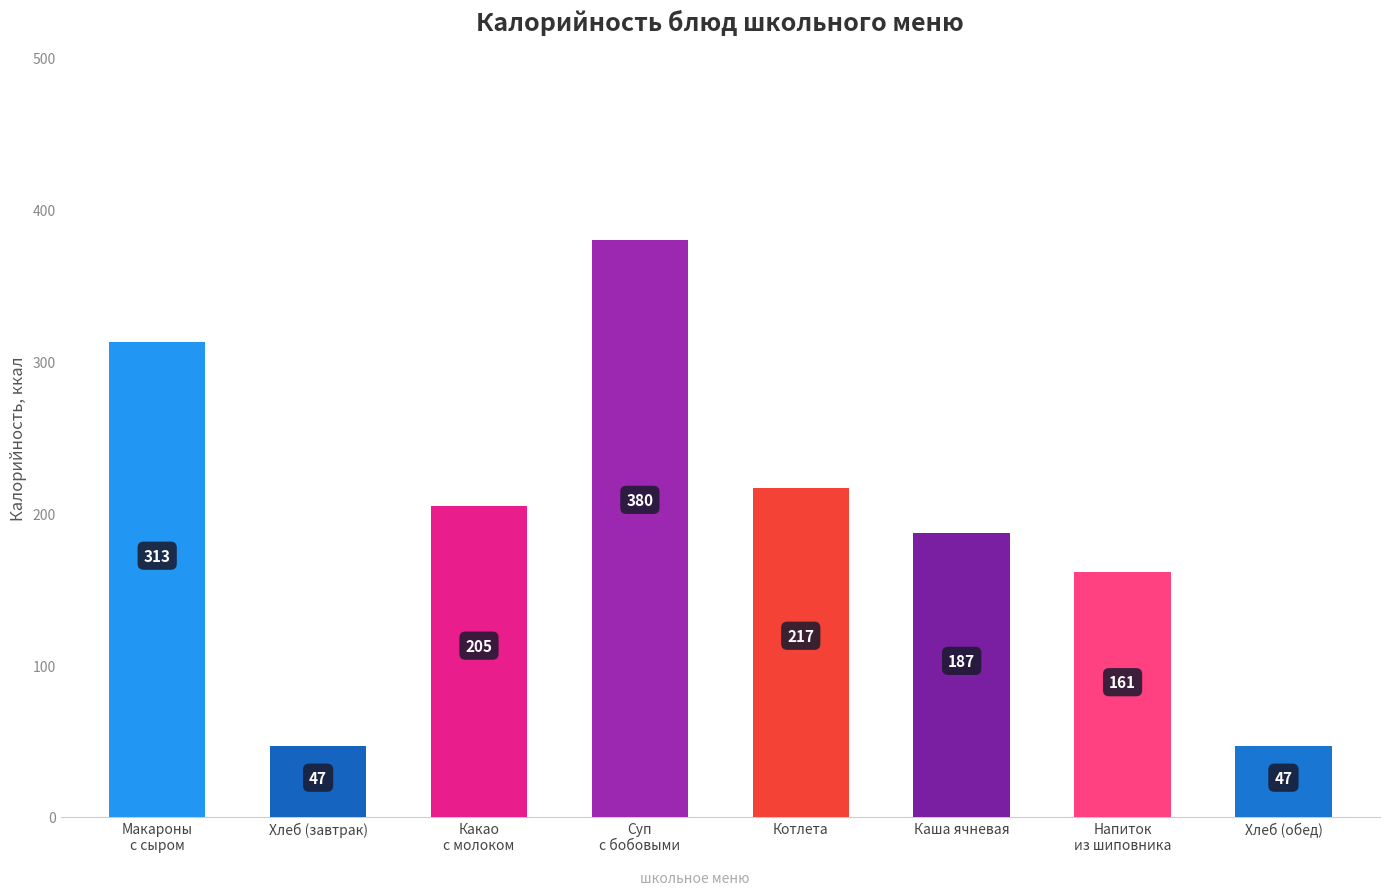

Where does the data first go above 205?

Макароны с сыром